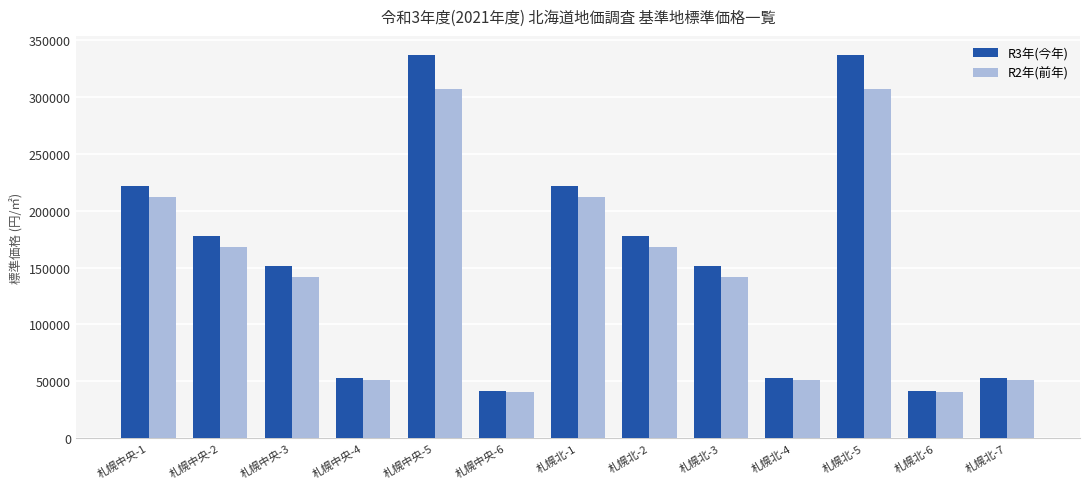

How many distinct data groups are displayed?

2